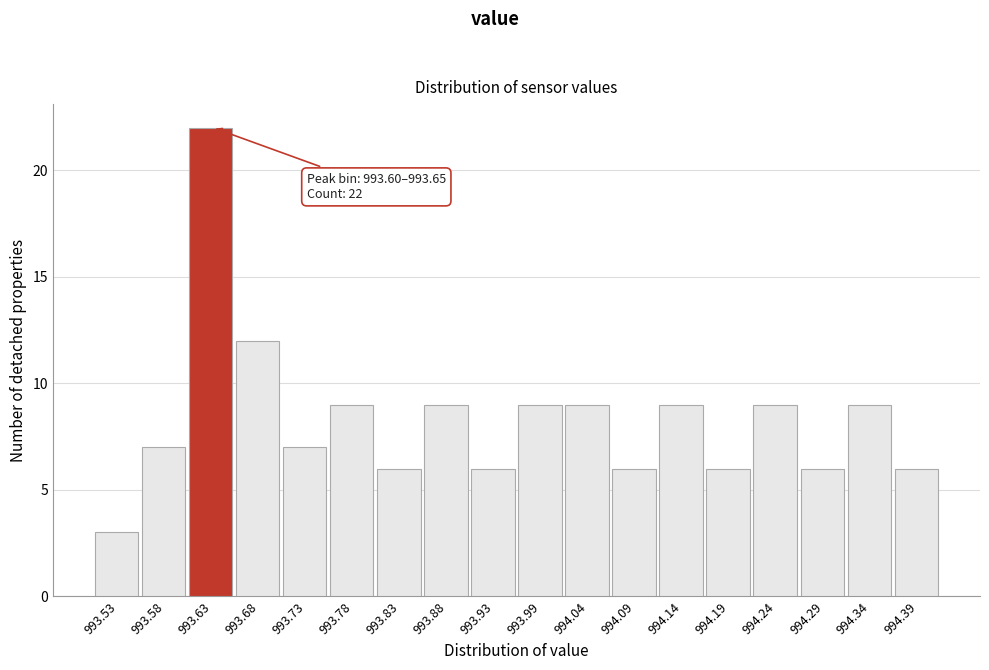

Which range on the x-axis has the tallest bar?

993.60 to 993.65